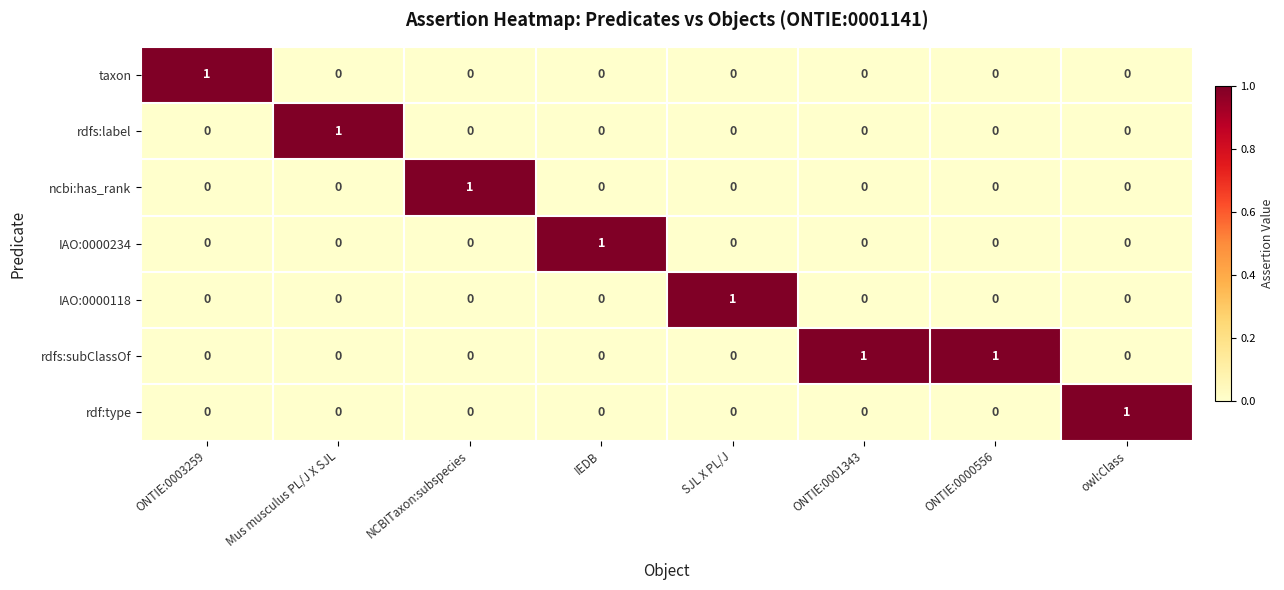

The ncbi:has_rank series shows 1 at NCBITaxon:subspecies. True or false?

True